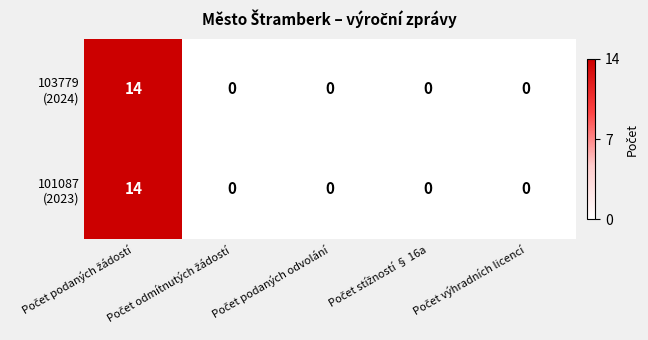

At which category is the sum across all series the highest?

Počet podaných žádostí